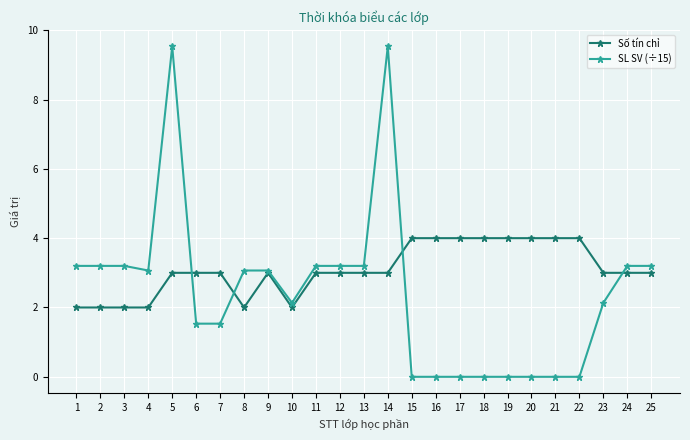

At how many categories does at least one series exceed 8?

2